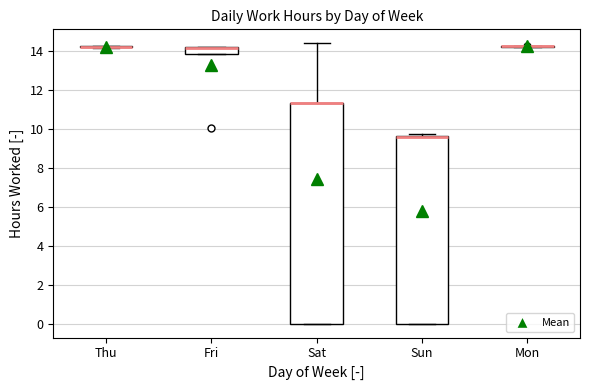

Reading left to right, transcribe this box plot: for each box, give where its median line is, the range the box spans, and where its two whiskers end, as read against the y-axis. The values are not printed on the chart, so give them approximately, as read against the axis.

Thu: box collapsed to a line at 14.2, whiskers 14.2 to 14.2
Fri: median 14.2 (drawn on the box's upper edge), box 13.8 to 14.2, whiskers 13.8 to 14.2
Sat: median 11.4 (drawn on the box's upper edge), box 0.0 to 11.4, whiskers 0.0 to 14.4
Sun: median 9.6 (drawn on the box's upper edge), box 0.0 to 9.6, whiskers 0.0 to 9.8
Mon: box collapsed to a line at 14.2, whiskers 14.2 to 14.2